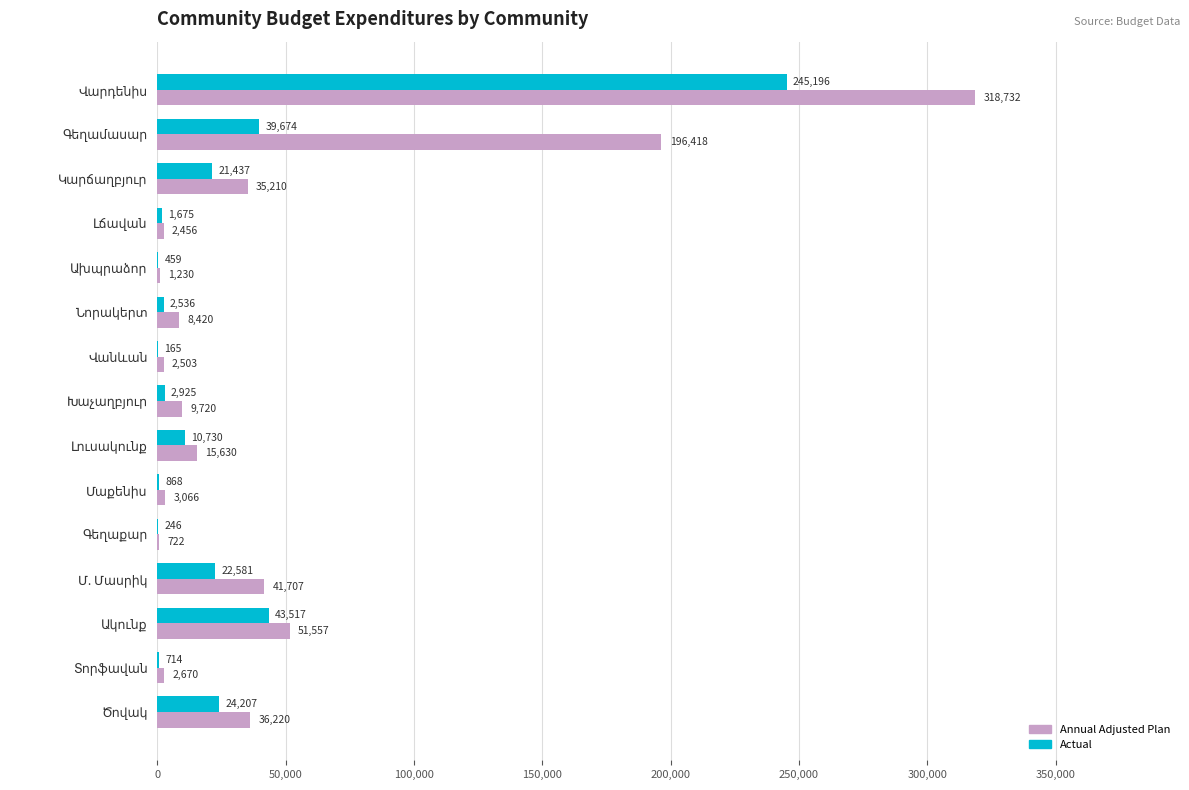

What is the highest value of the Actual series?

245196.3